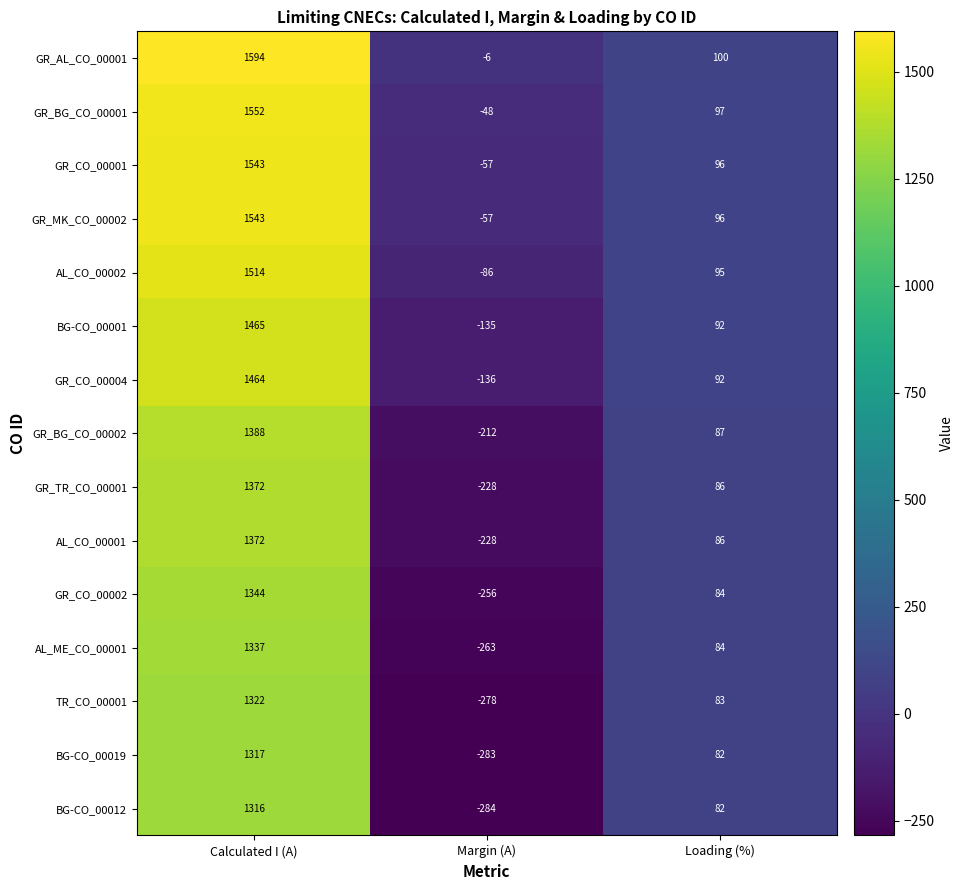

The value of GR_MK_CO_00002 at Margin (A) is -90. True or false?

False